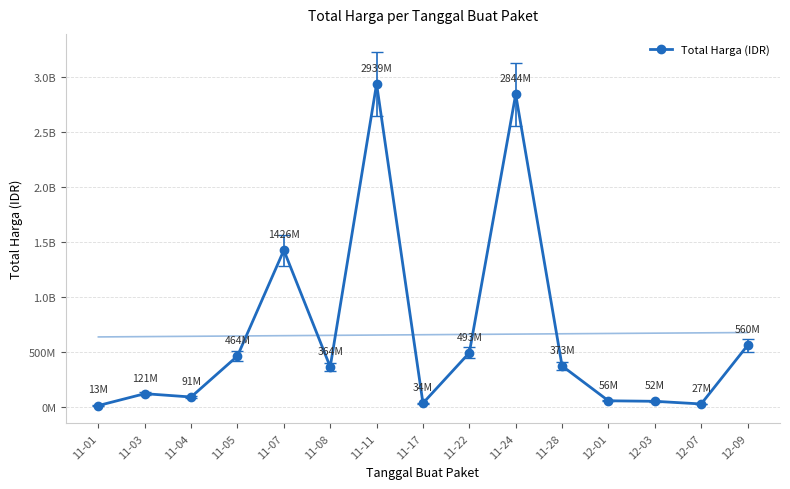

At which category does the chart reach its minimum across all series?

11-01